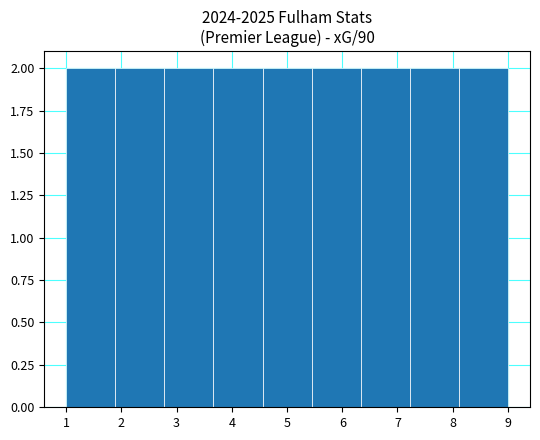

Reading left to right, list every bar in this chart as the range it spans on the x-axis followed by its height. Neither the bar edges nor the heights are printed on the chart, so give them approximately, as read against the axes.

1.0 to 1.9: 2
1.9 to 2.8: 2
2.8 to 3.7: 2
3.7 to 4.6: 2
4.6 to 5.4: 2
5.4 to 6.3: 2
6.3 to 7.2: 2
7.2 to 8.1: 2
8.1 to 9.0: 2